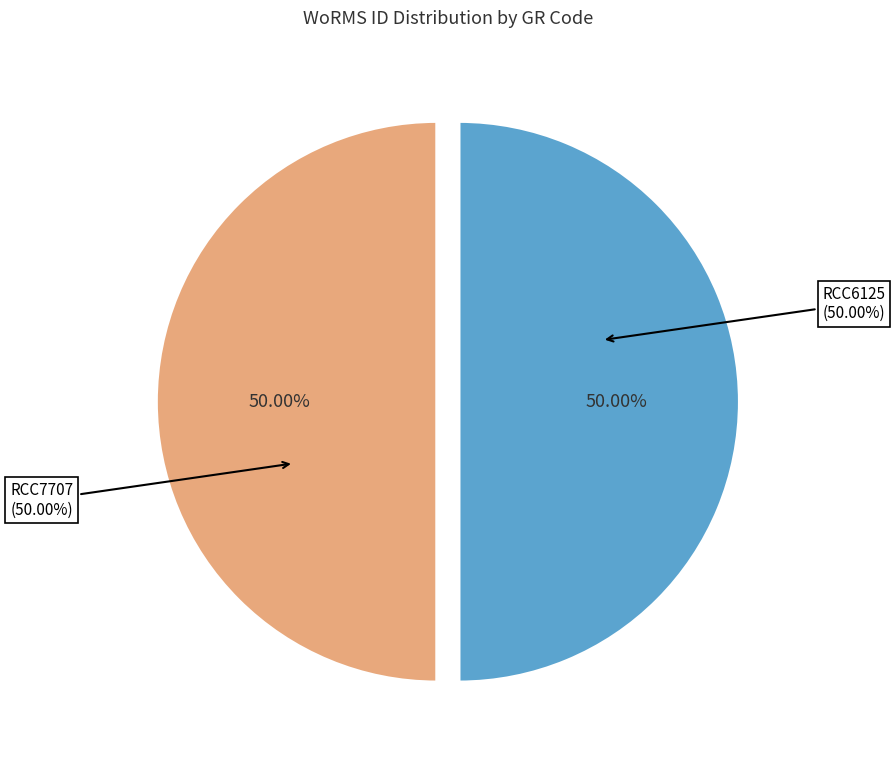

Which slice is the smallest?

RCC6125